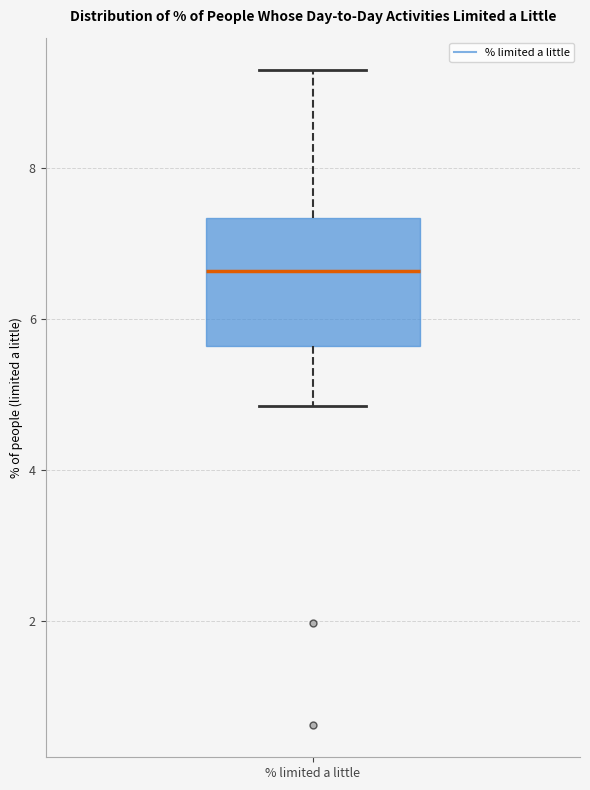

Read this box plot against the y-axis: the position of the median line, the range covered by the box, and the ends of both whiskers. The values are not printed on the chart, so give them approximately, as read against the axis.

median 6.6, box 5.6 to 7.4, whiskers 4.8 to 9.2